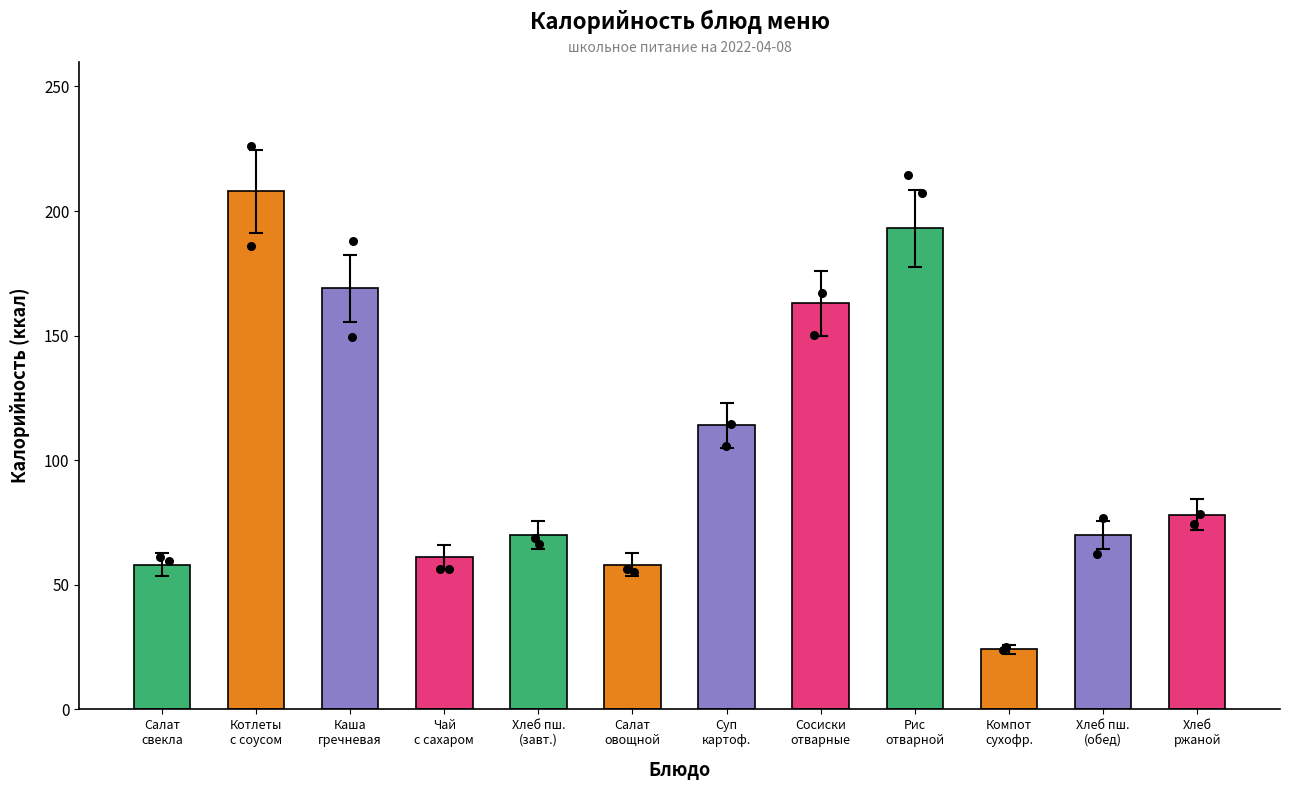

Which has a higher value, Суп
картоф. or Салат
свекла?

Суп
картоф.